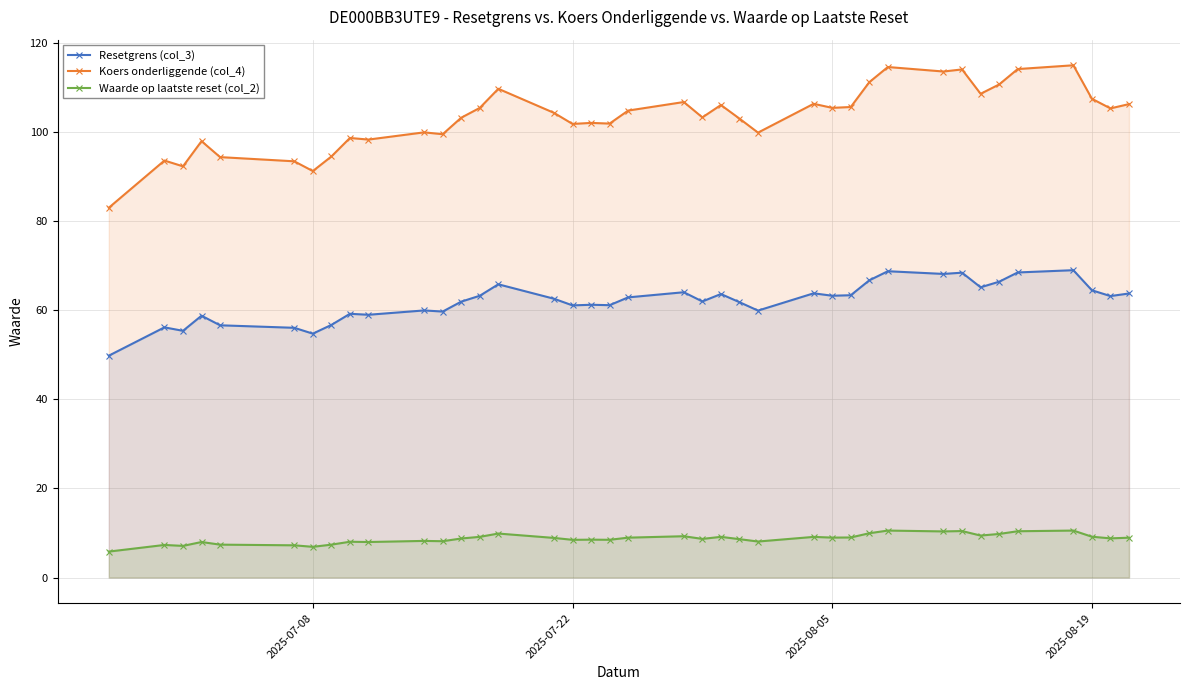

How many values in the Resetgrens (col_3) series exceed 62?

20